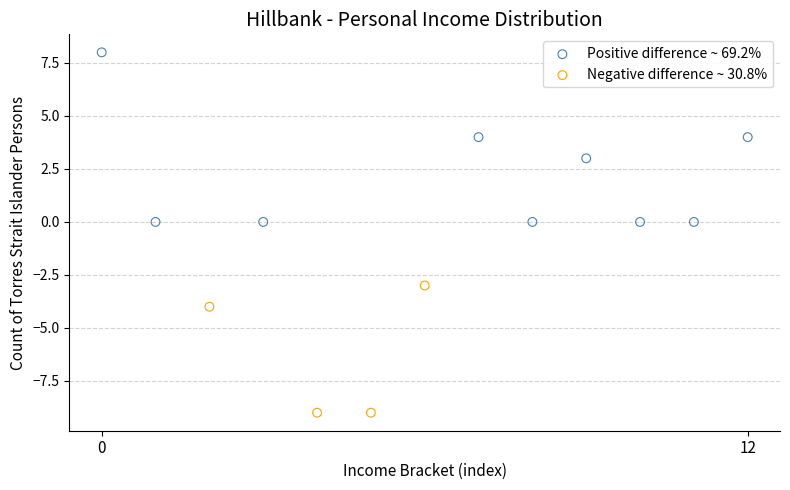

Which series reaches the minimum Y coordinate?

Negative difference ~ 30.8%